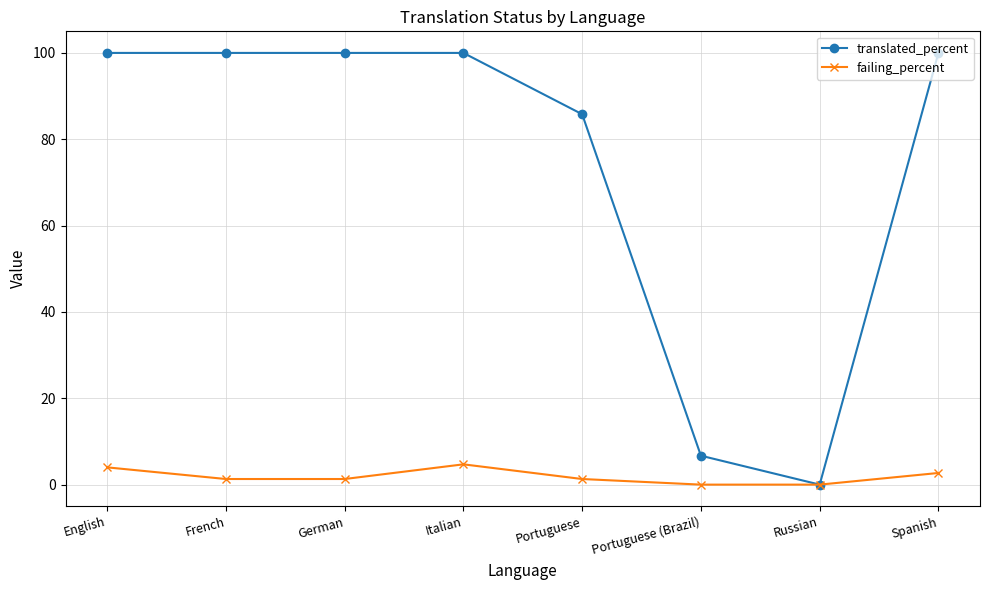

The value of translated_percent at Portuguese is 58.6. True or false?

False